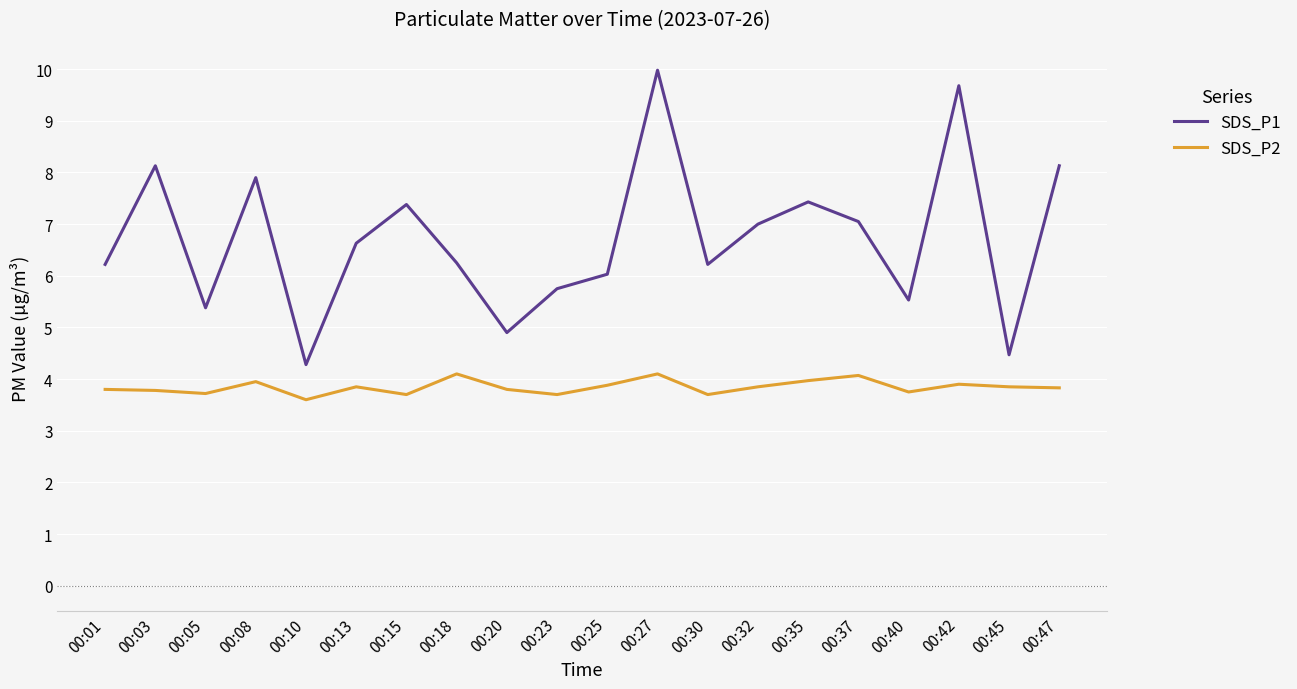

What is the difference between the highest and lowest values at 00:40?

1.8